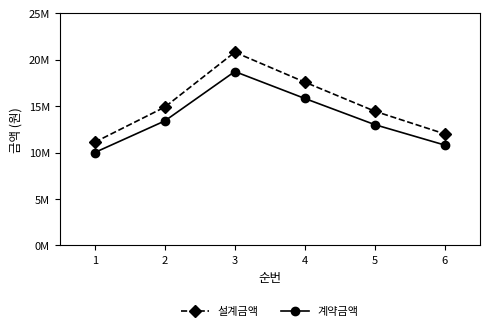

At 2, list the series in order from smallest to largest.

계약금액, 설계금액